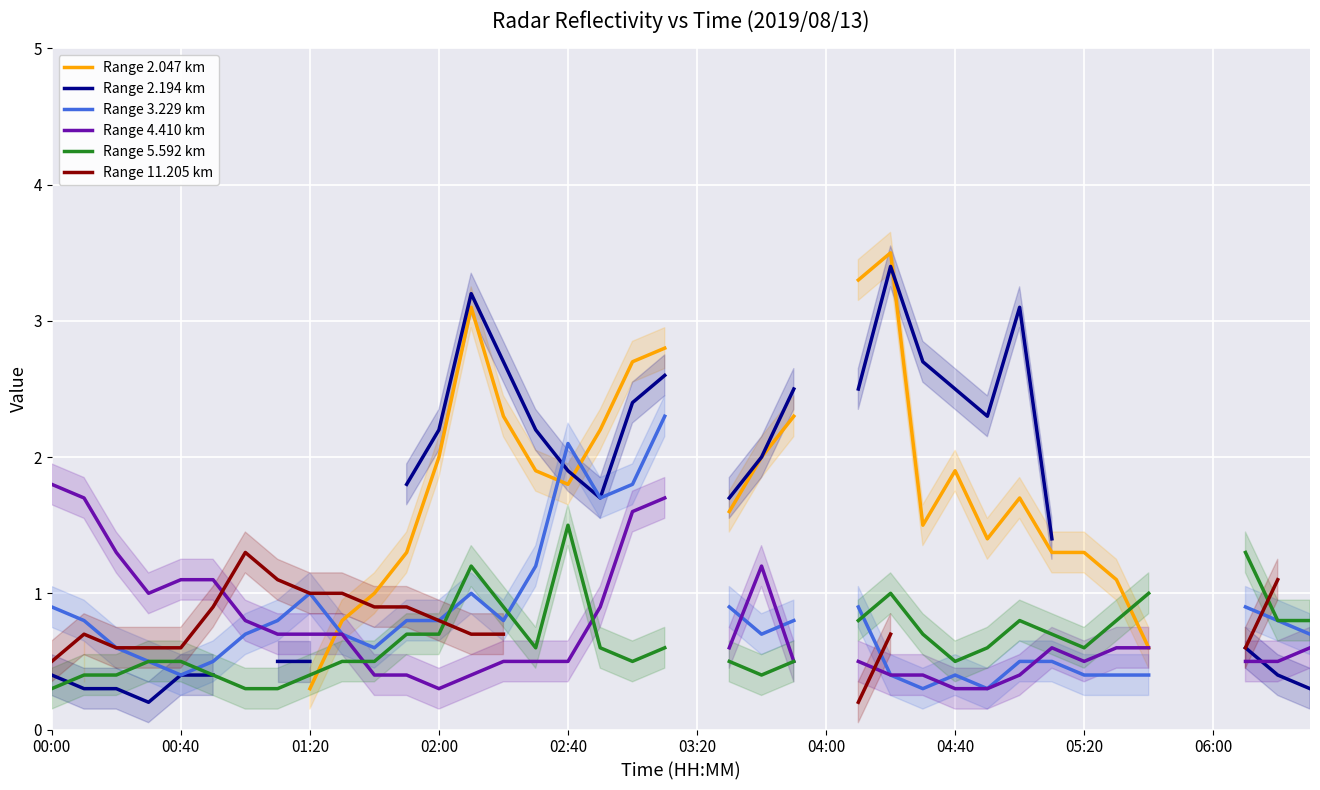

What are all the series names shown in the legend?

Range 2.047 km, Range 2.194 km, Range 3.229 km, Range 4.410 km, Range 5.592 km, Range 11.205 km